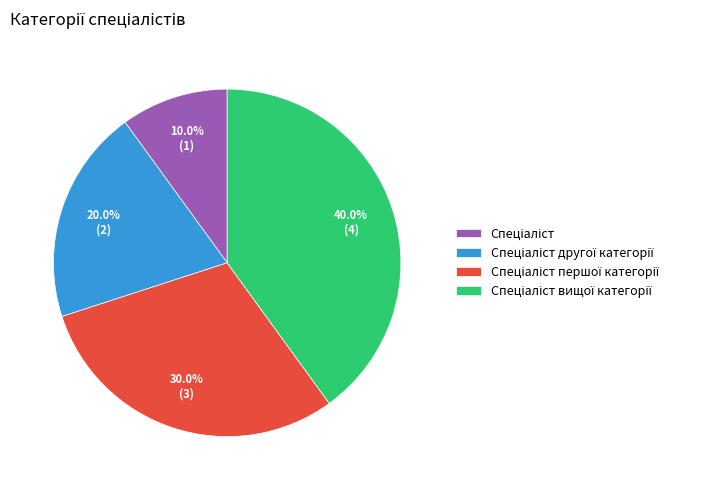

How many slices are in this pie chart?

4